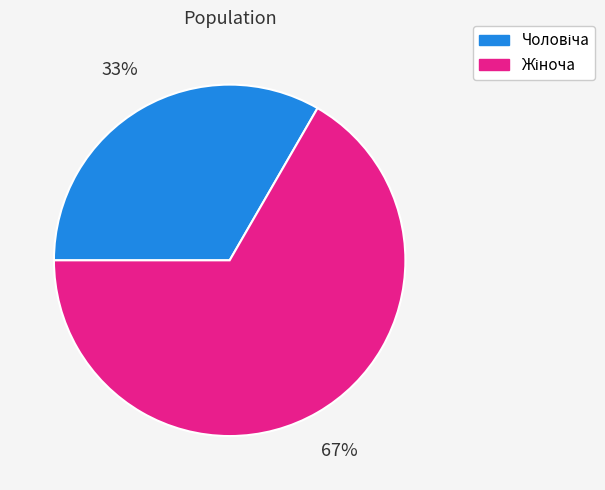

To the nearest percent, what is the average slice percentage?

50%